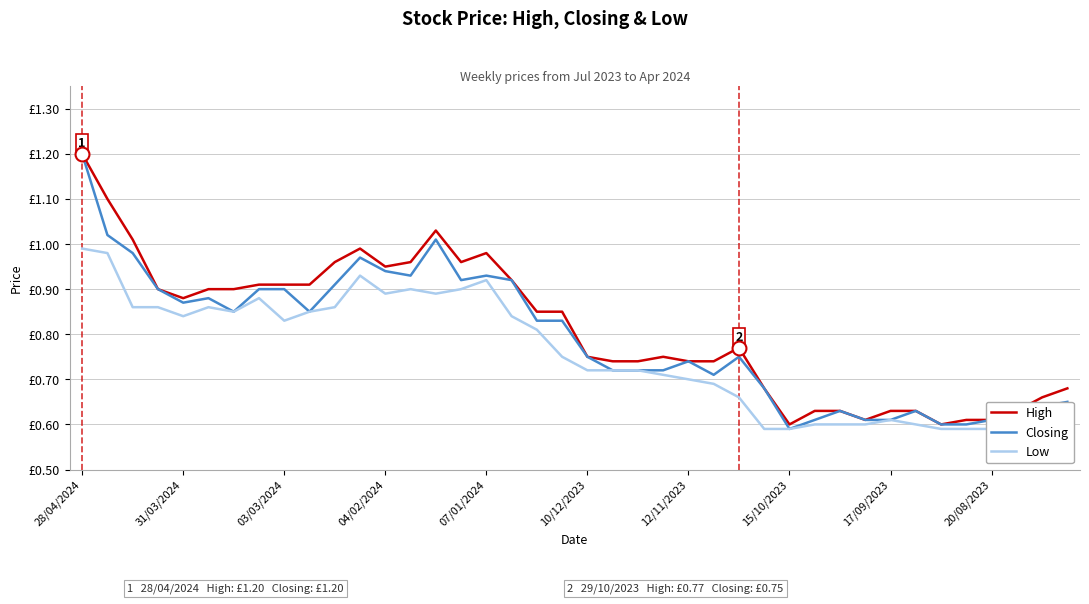

Does the chart display data point markers on the line(s)?

No